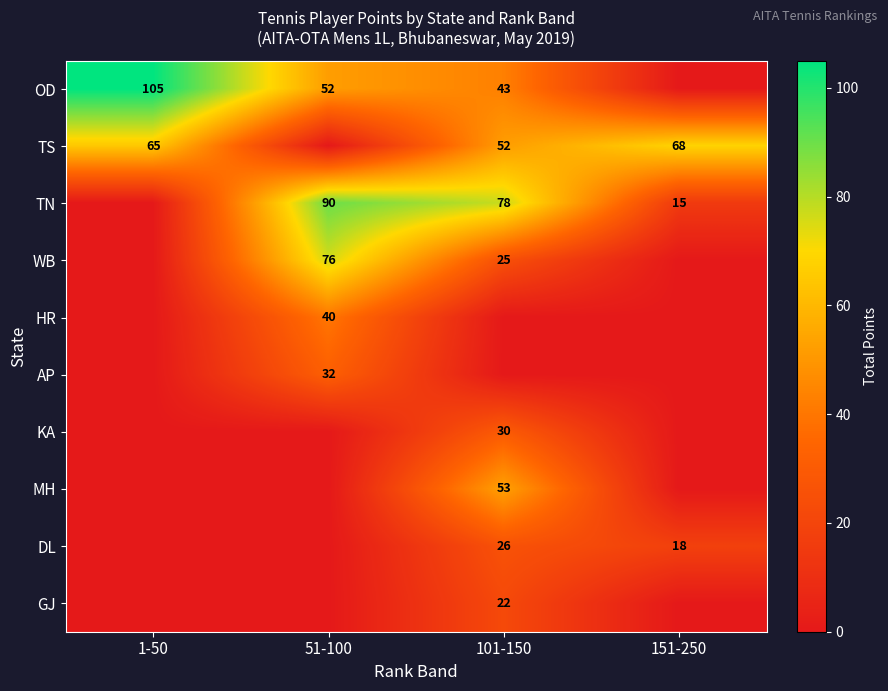

The TN series shows 90 at 51-100. True or false?

True